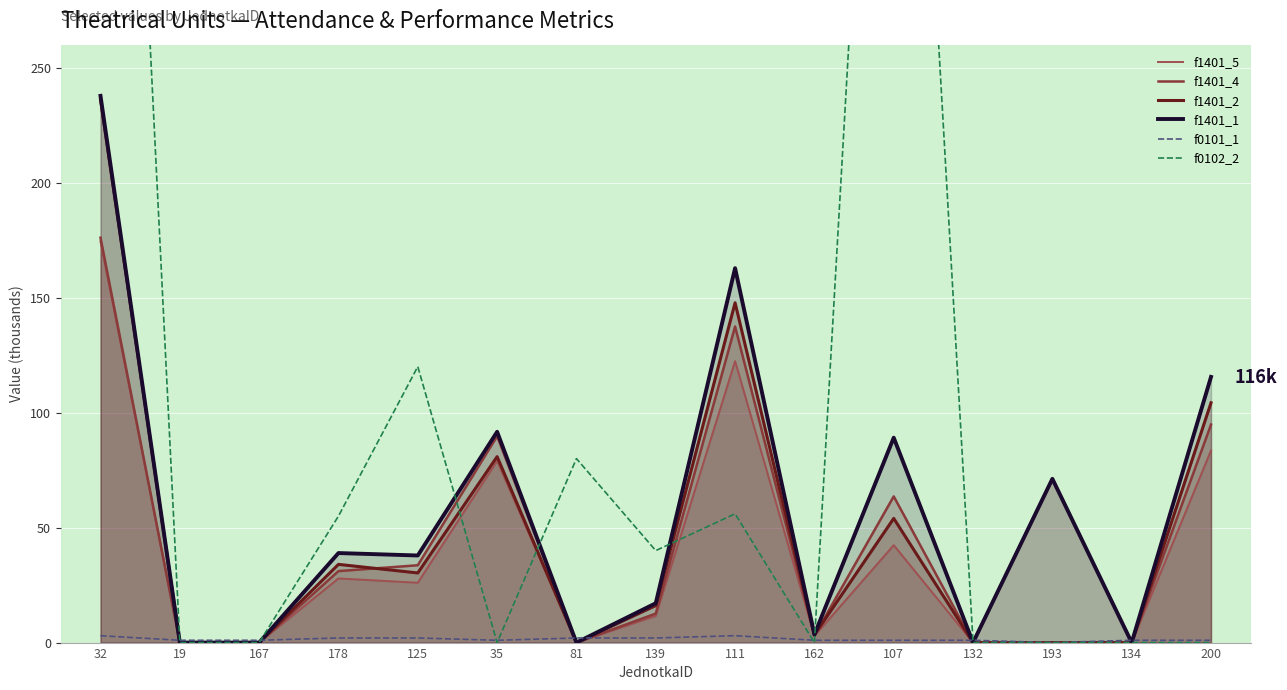

How many values in the f1401_5 series exceed 11?

8